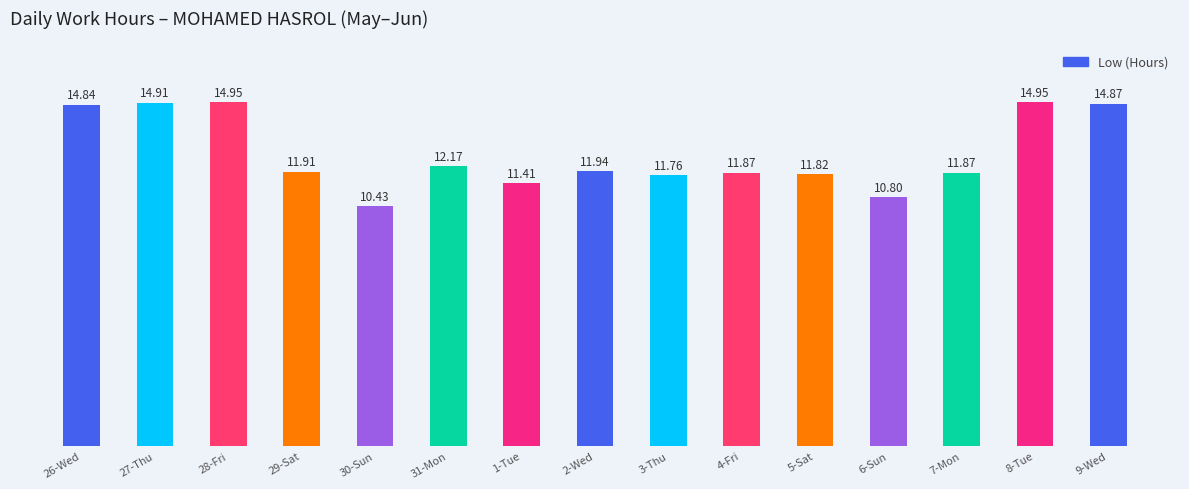

What is the difference between the values at 29-Sat and 30-Sun?

1.5